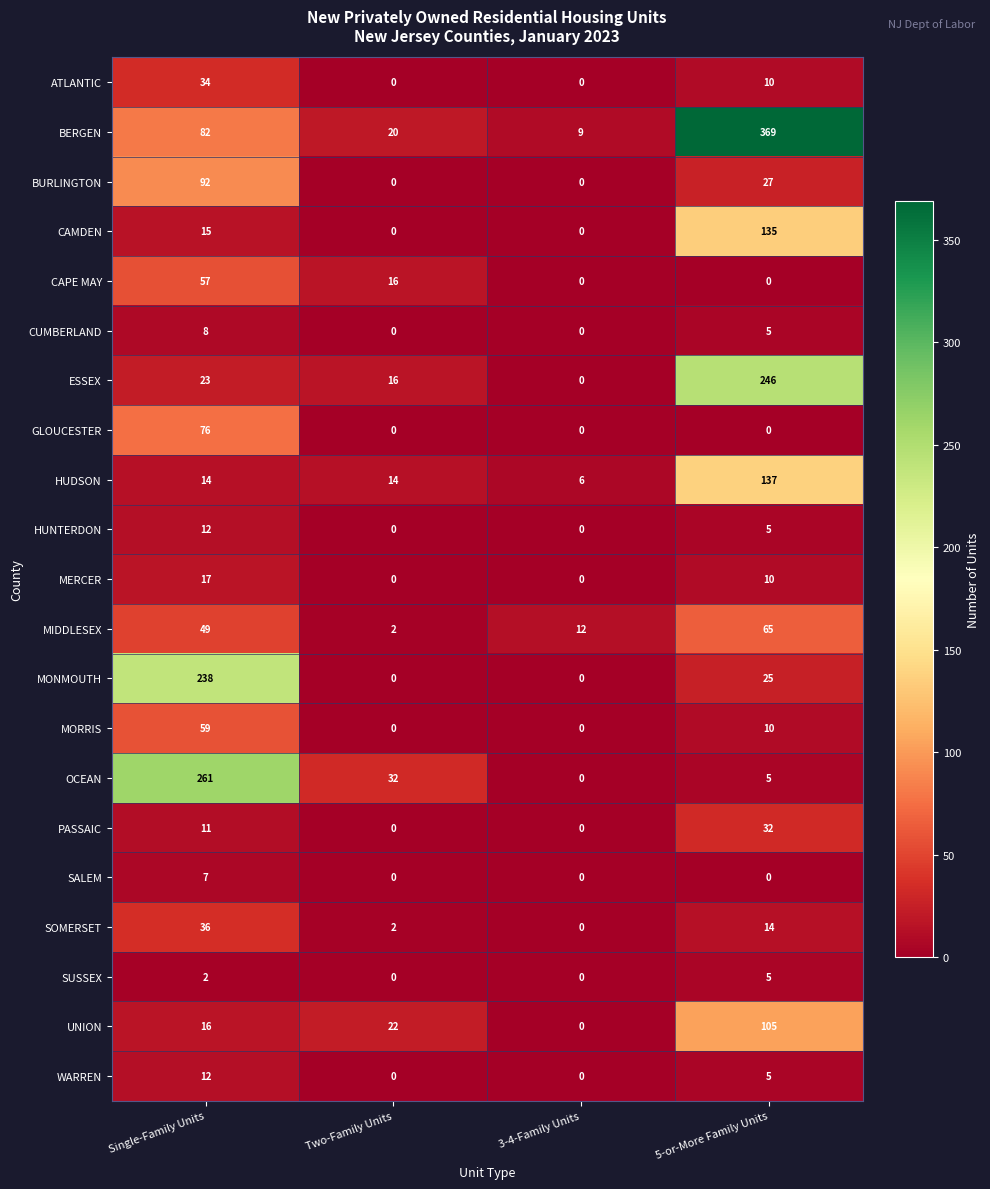

The value of MORRIS at 3-4-Family Units is -27. True or false?

False